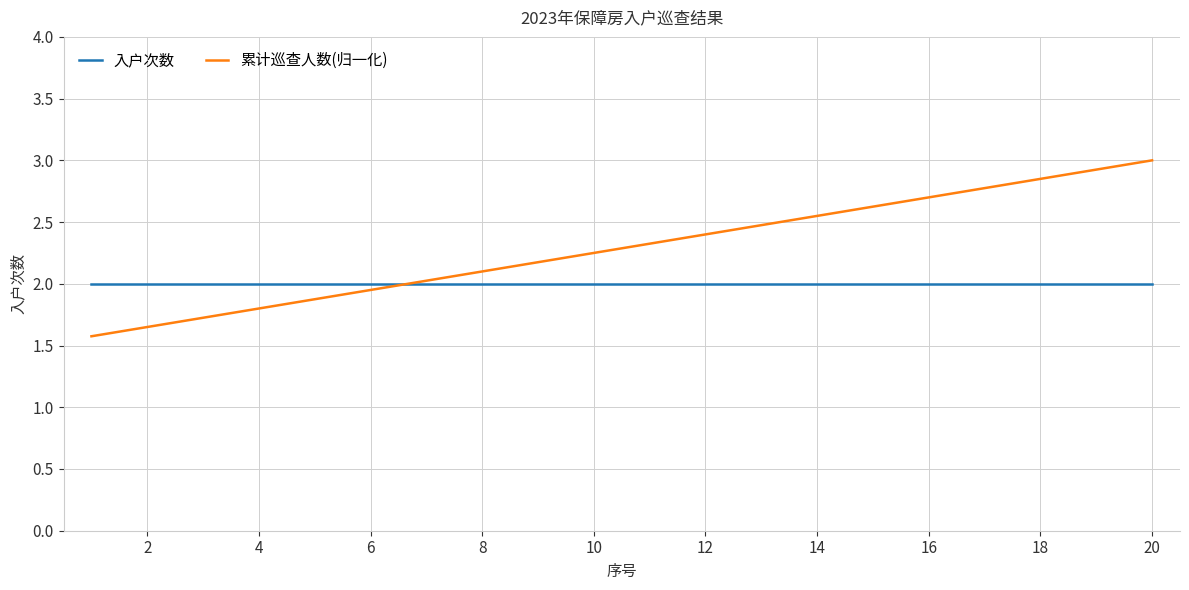

What is the sum of all 入户次数 values?

40.0